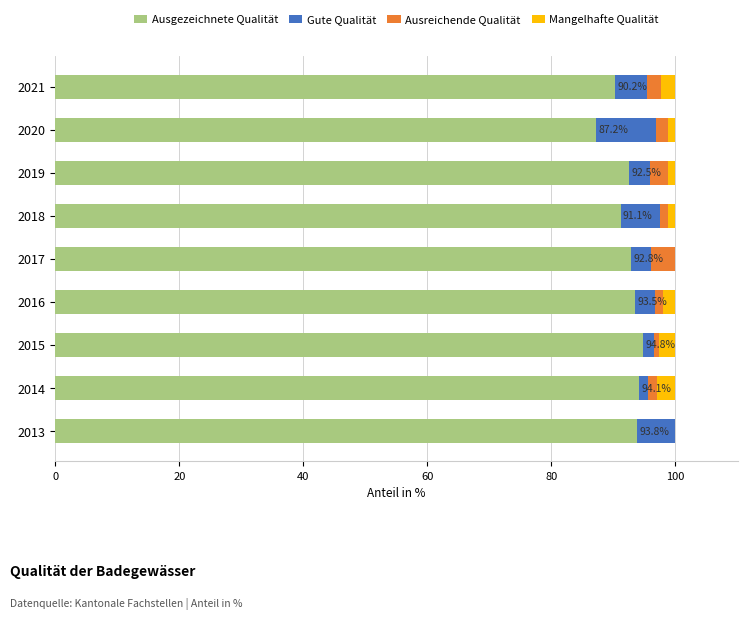

The Ausgezeichnete Qualität series shows 40.7 at 2020. True or false?

False